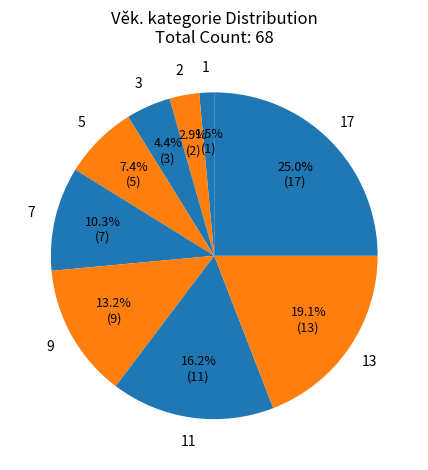

How many segments does this pie chart have?

9